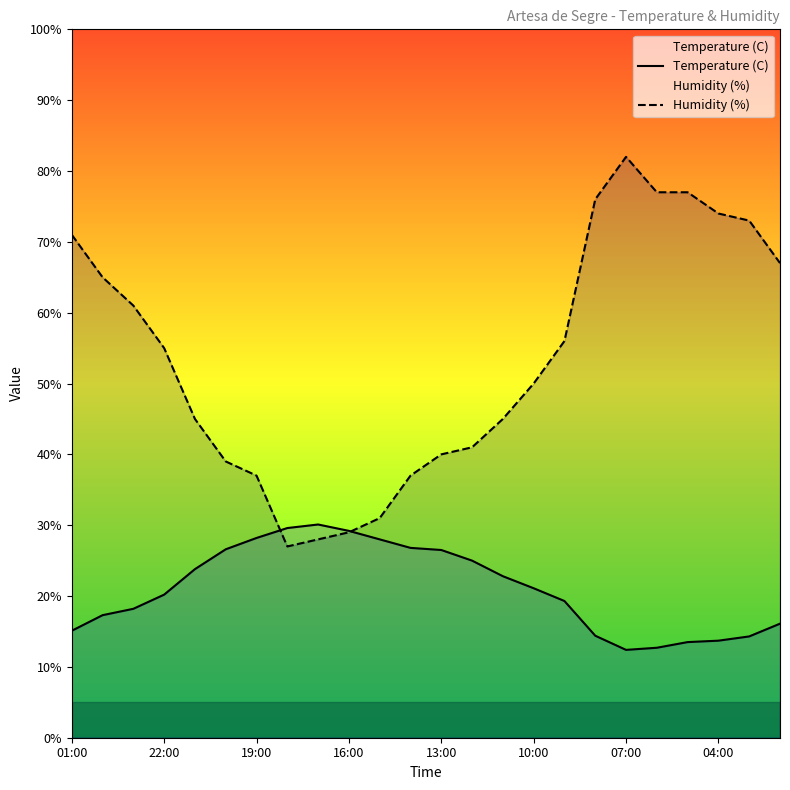

What are all the series names shown in the legend?

Temperature (C), Humidity (%)